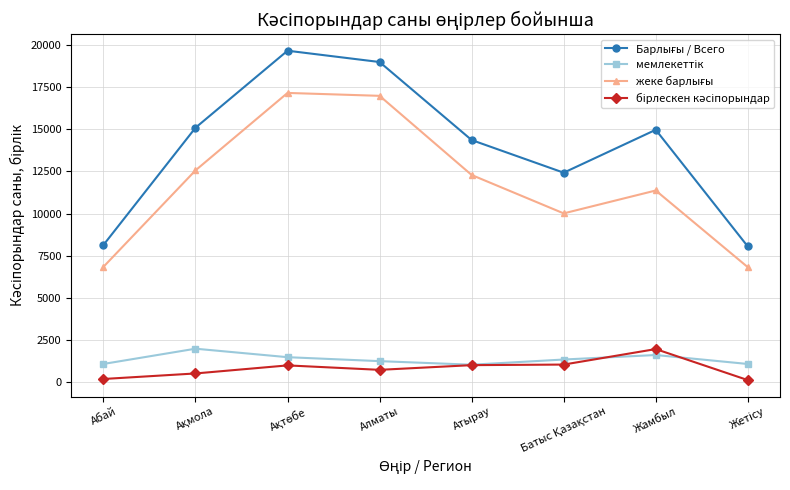

What is the label of the 7th point from the left?

Жамбыл